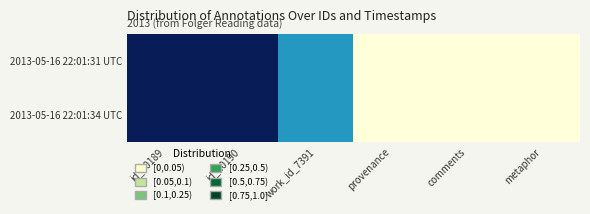

At which category does the chart reach its minimum across all series?

provenance